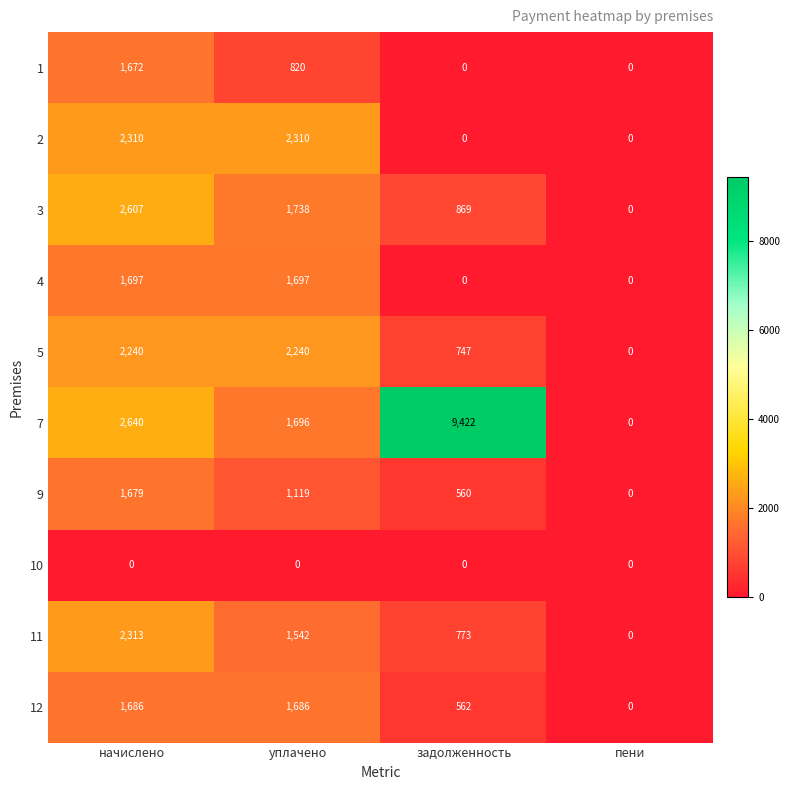

Which label corresponds to the largest value in the chart?

задолженность